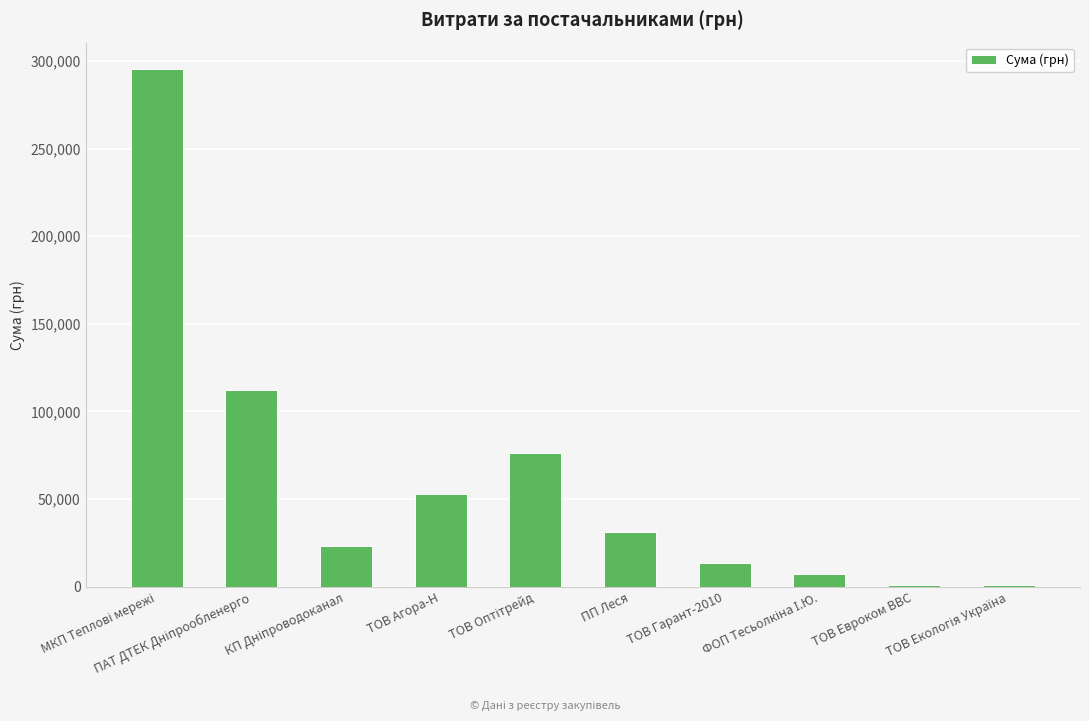

How many distinct data groups are displayed?

1